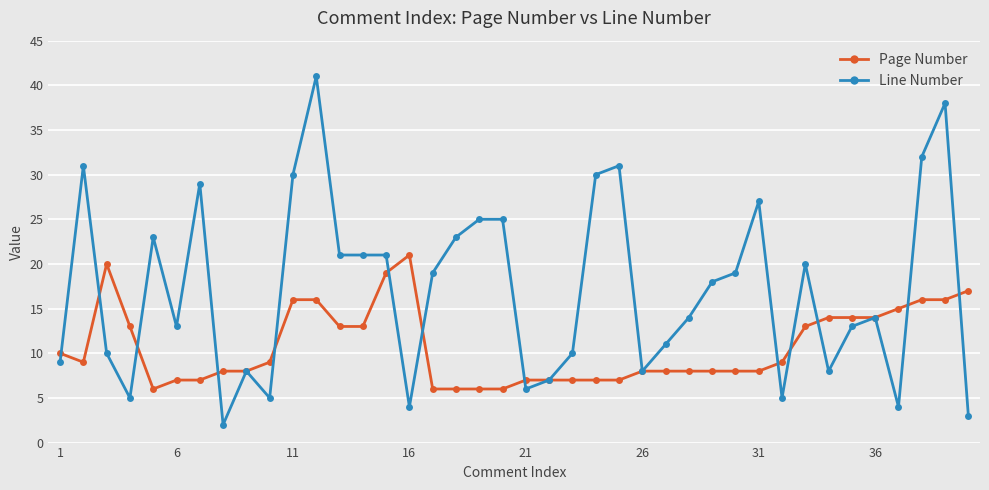

True or false: Line Number has more than 1 points higher than both neighbors.

True